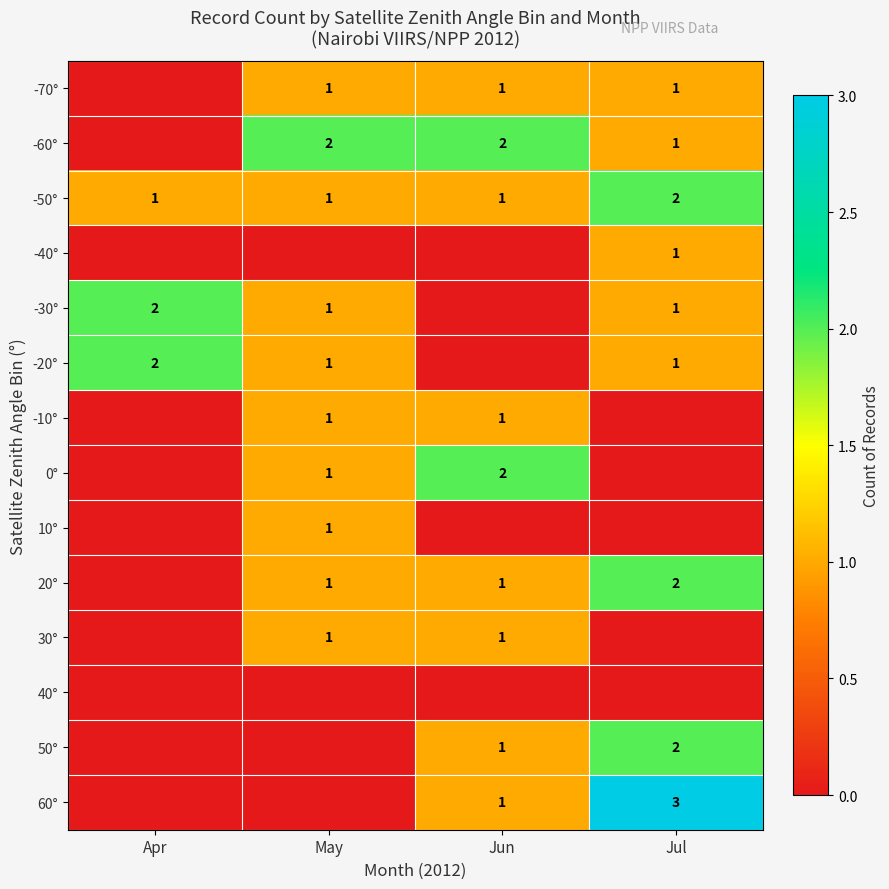

What is the sum of the -60° values at Jun and Jul?

3